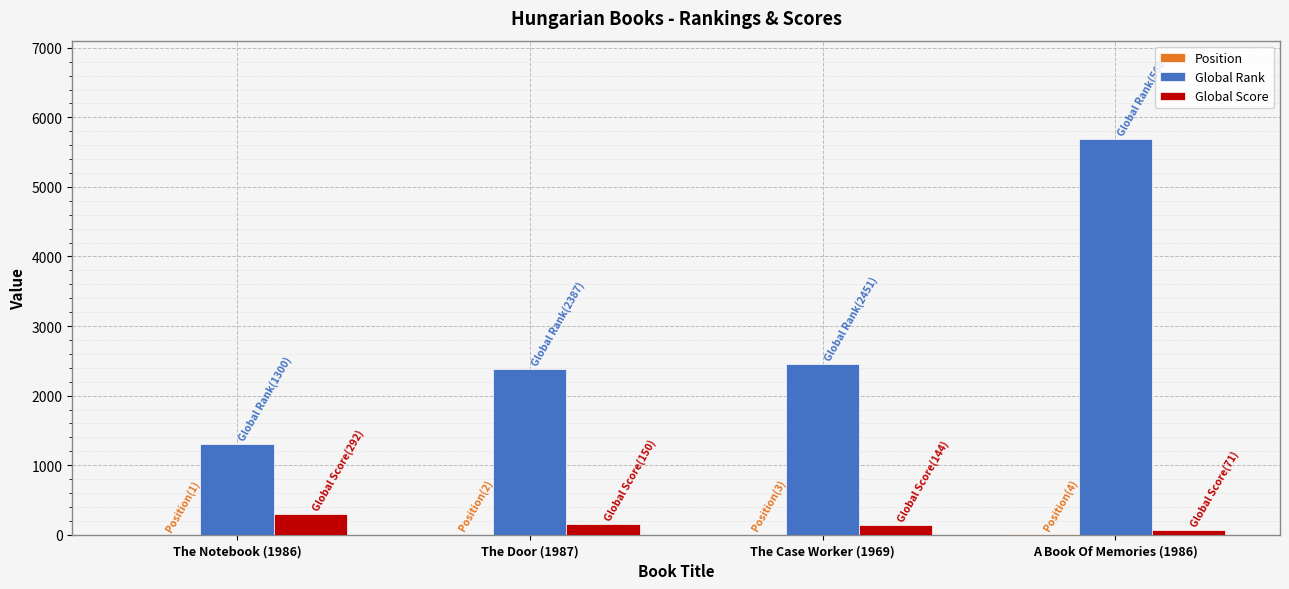

Which category has the highest value across all series?

A Book Of Memories (1986)